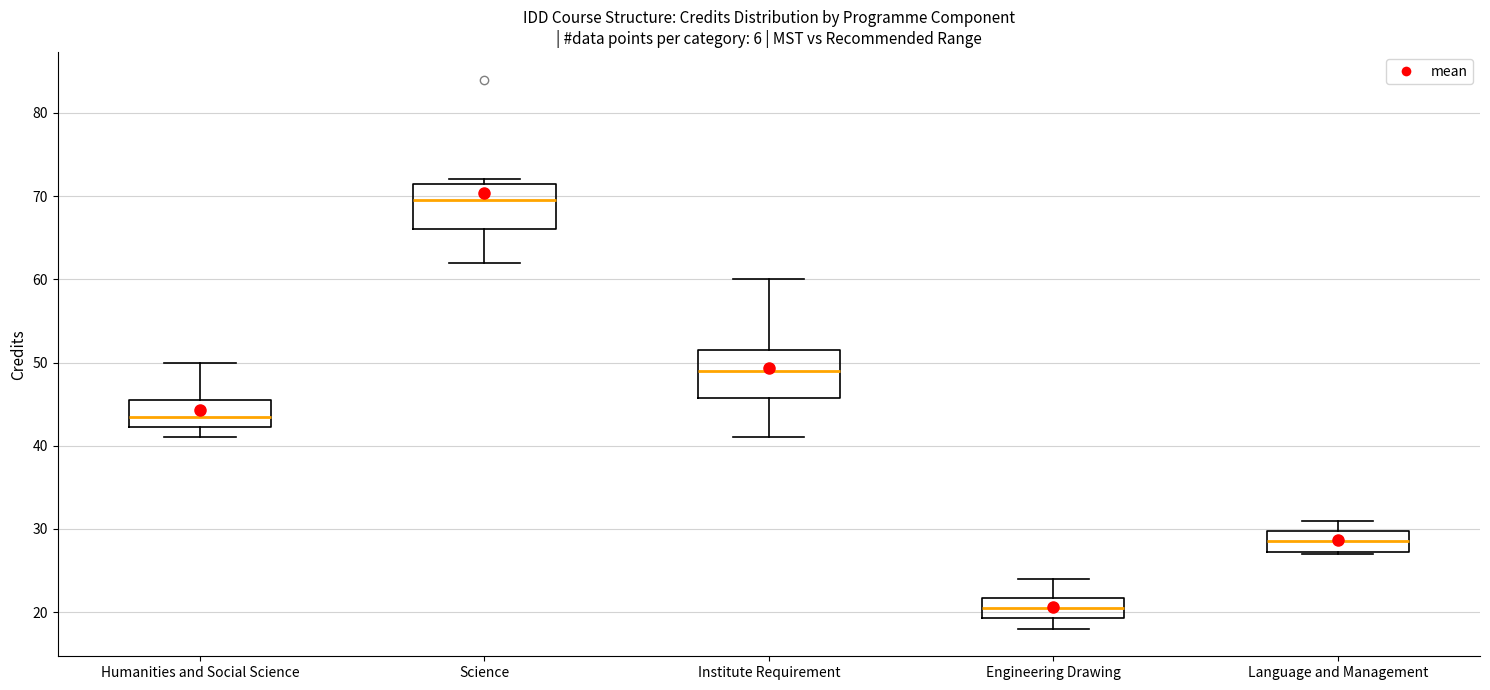

Reading left to right, transcribe this box plot: for each box, give where its median line is, the range the box spans, and where its two whiskers end, as read against the y-axis. The values are not printed on the chart, so give them approximately, as read against the axis.

Humanities and Social Science: median 44, box 42 to 46, whiskers 41 to 50
Science: median 70, box 66 to 72, whiskers 62 to 72 (just above the box's upper edge)
Institute Requirement: median 49, box 46 to 52, whiskers 41 to 60
Engineering Drawing: median 21, box 19 to 22, whiskers 18 to 24
Language and Management: median 29, box 27 to 30, whiskers 27 to 31